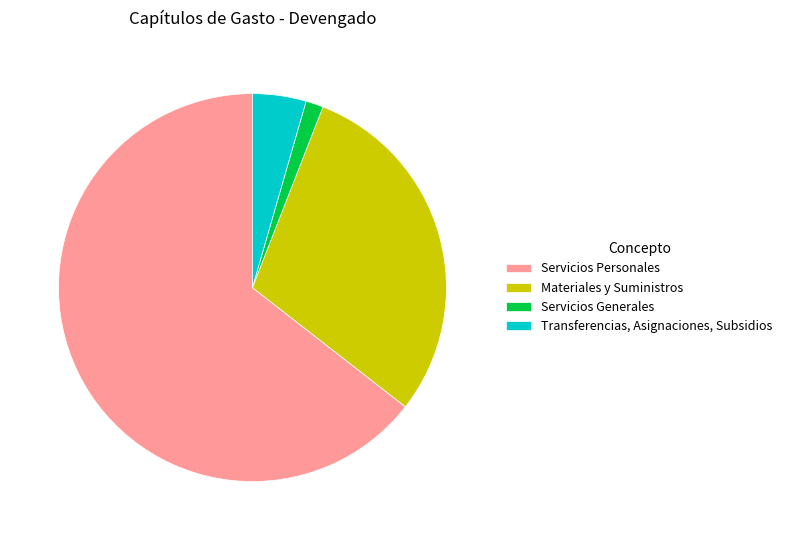

How many segments does this pie chart have?

4